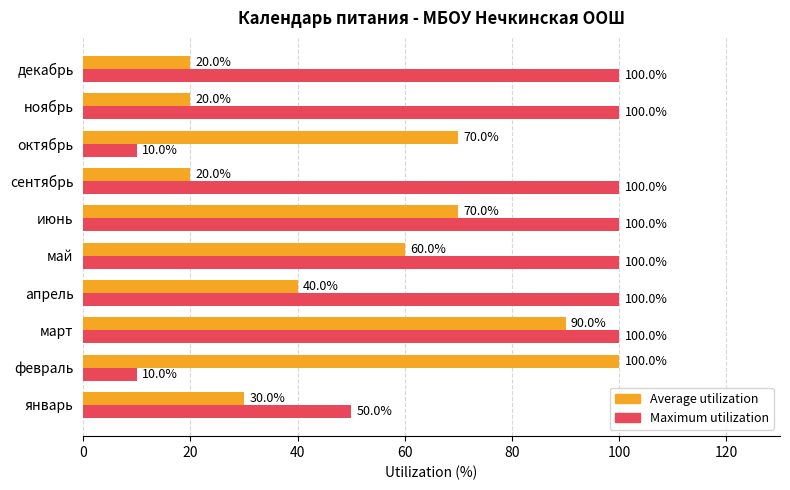

List the series in order of their overall mean, highest first.

Maximum utilization, Average utilization